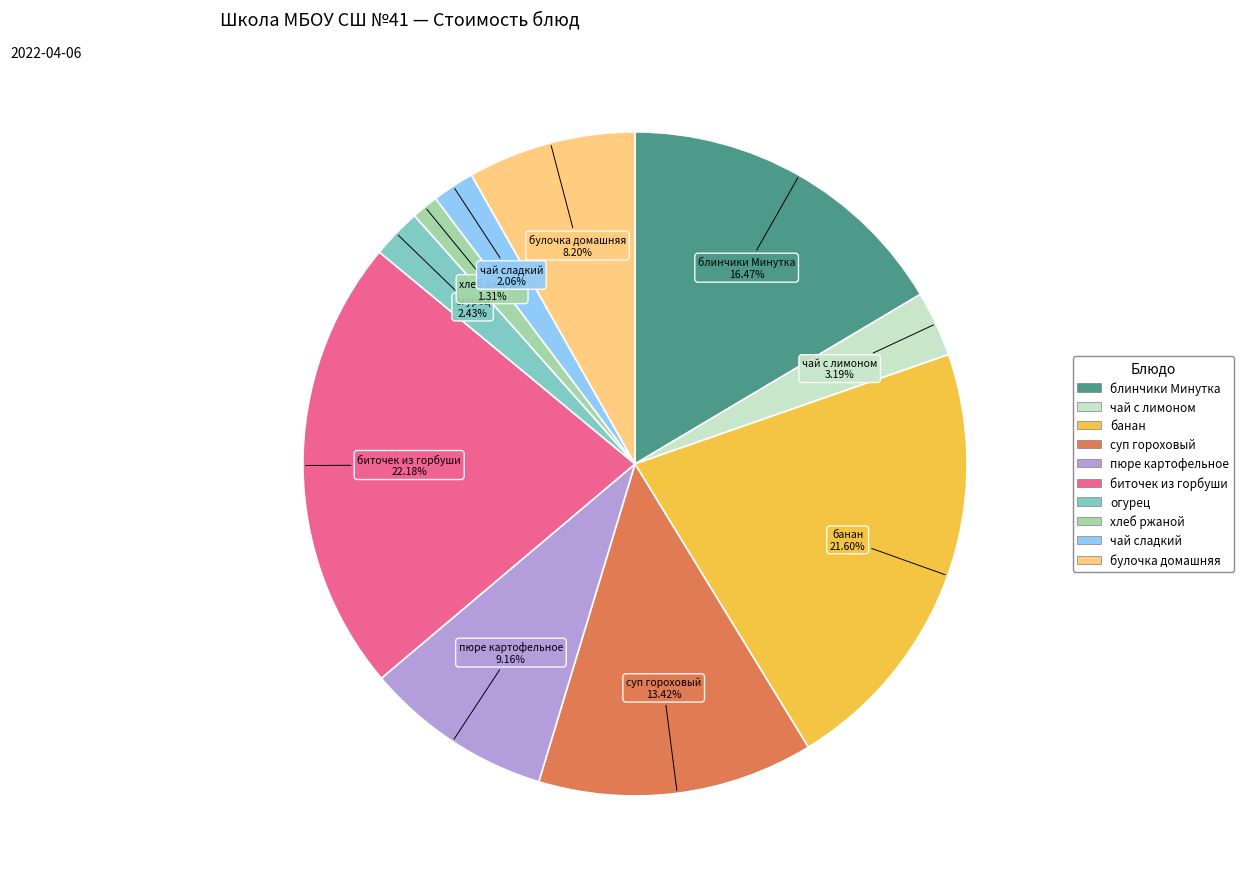

Which has a higher value, биточек из горбуши or пюре картофельное?

биточек из горбуши